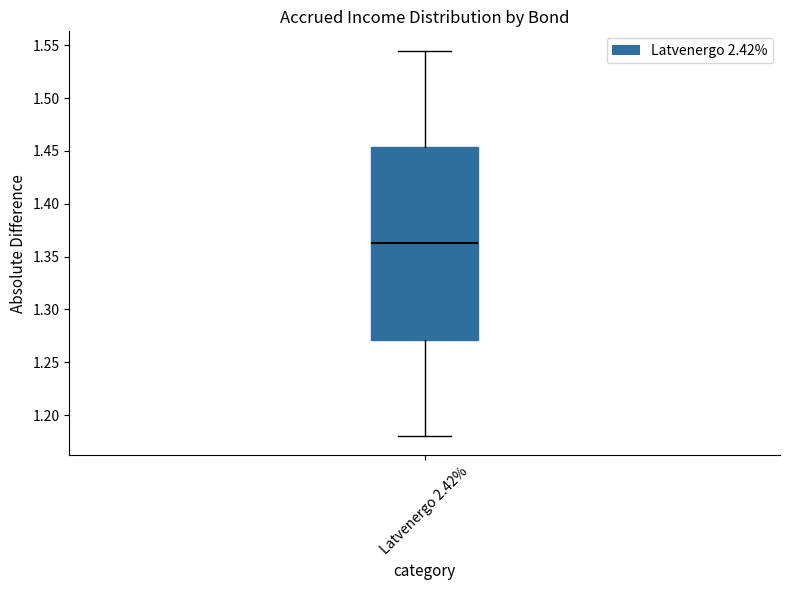

Transcribe this box plot: give where the median line is, the range the box spans, and where the two whiskers end, as read against the y-axis. The values are not printed on the chart, so give them approximately, as read against the axis.

median 1.360, box 1.270 to 1.455, whiskers 1.180 to 1.545